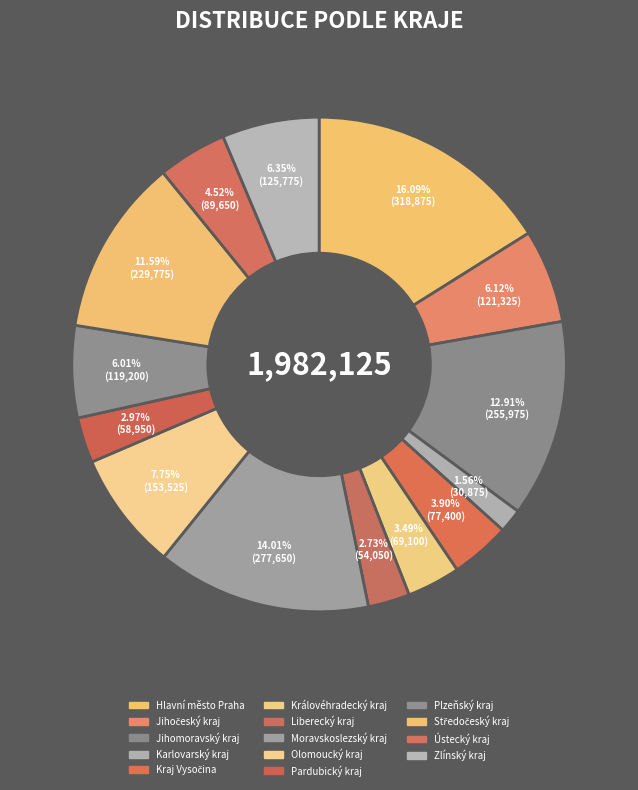

Combined, do Karlovarský kraj and Středočeský kraj account for over 50%?

No